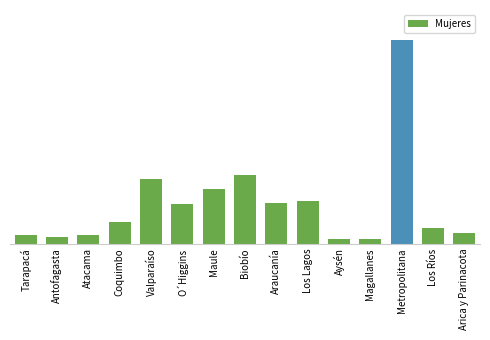

Are the bars horizontal?

No